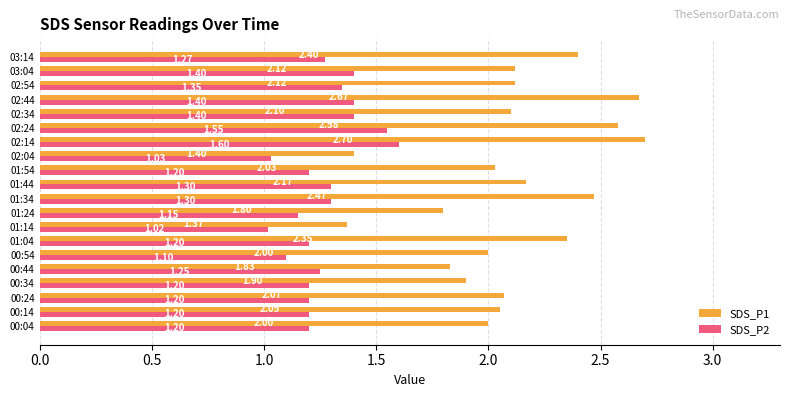

Which series has the largest total across all categories?

SDS_P1